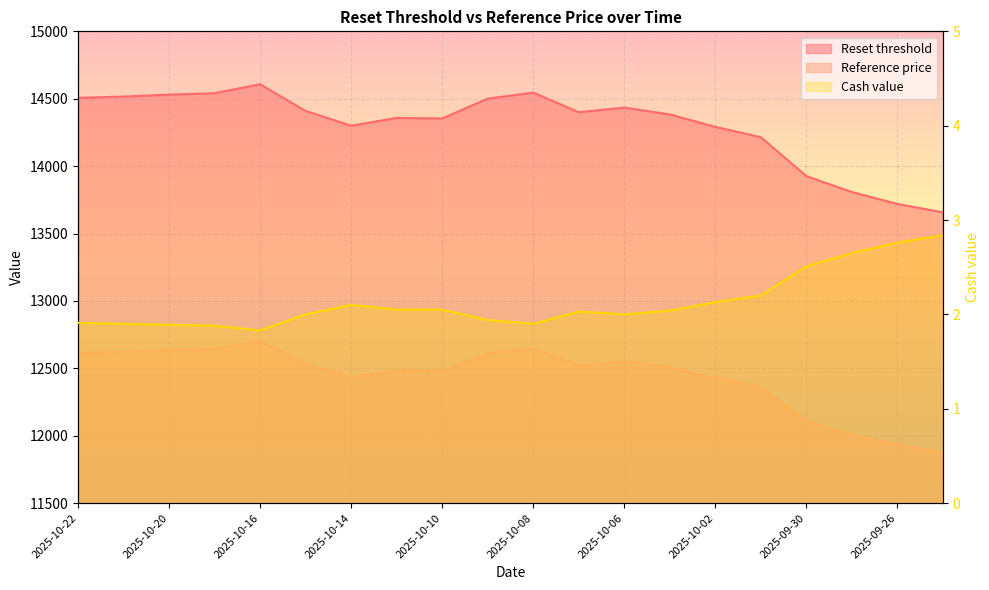

List the series in order of their peak value, highest first.

Reset threshold, Reference price, Cash value